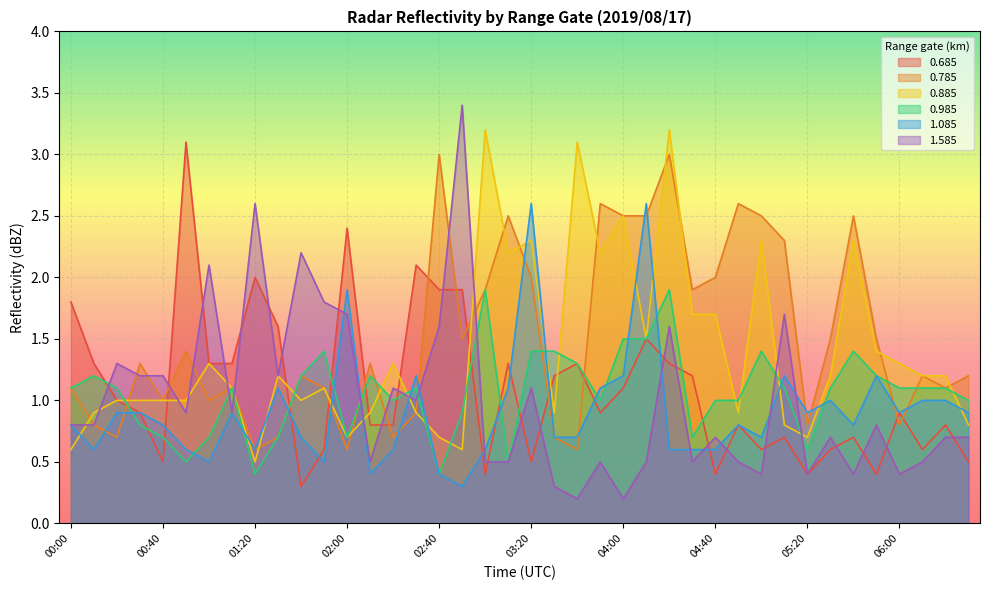

At which category is the sum across all series the highest?

04:20